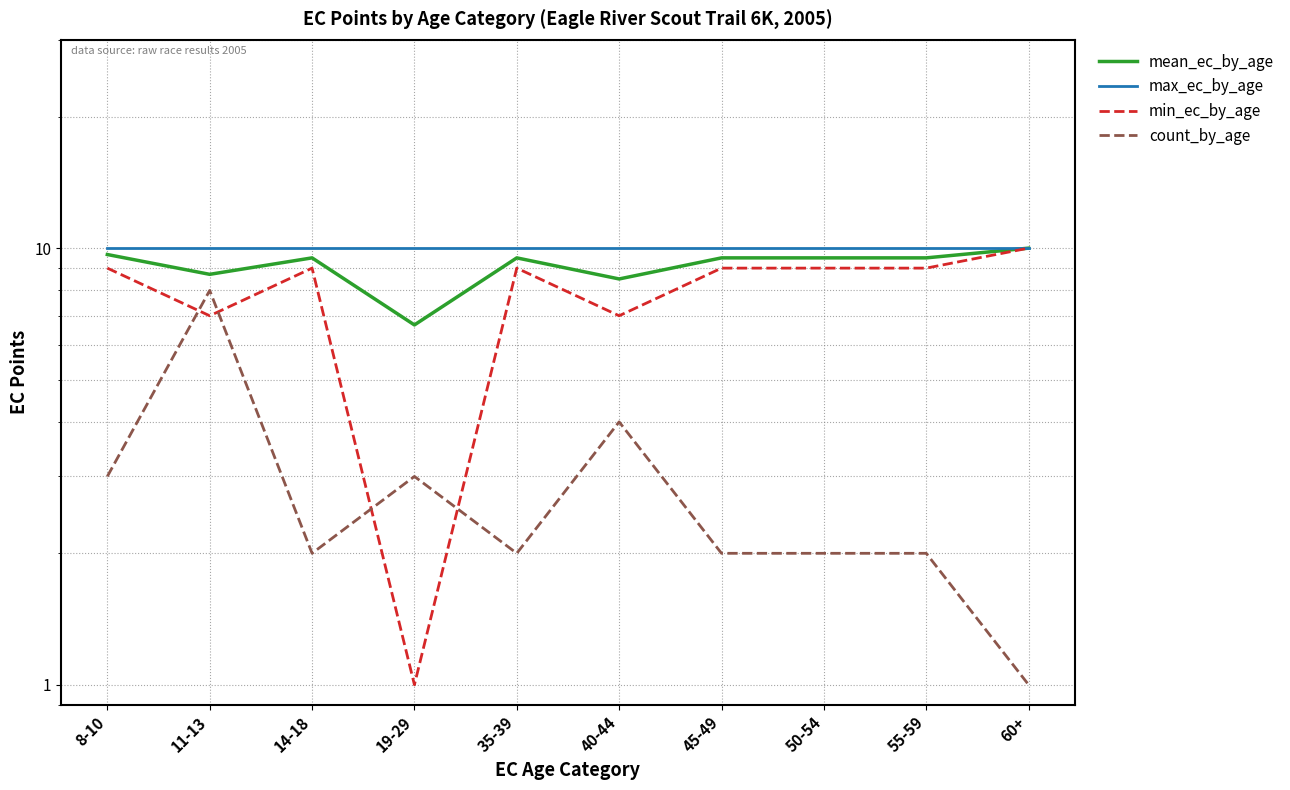

True or false: max_ec_by_age and mean_ec_by_age cross at least once.

False